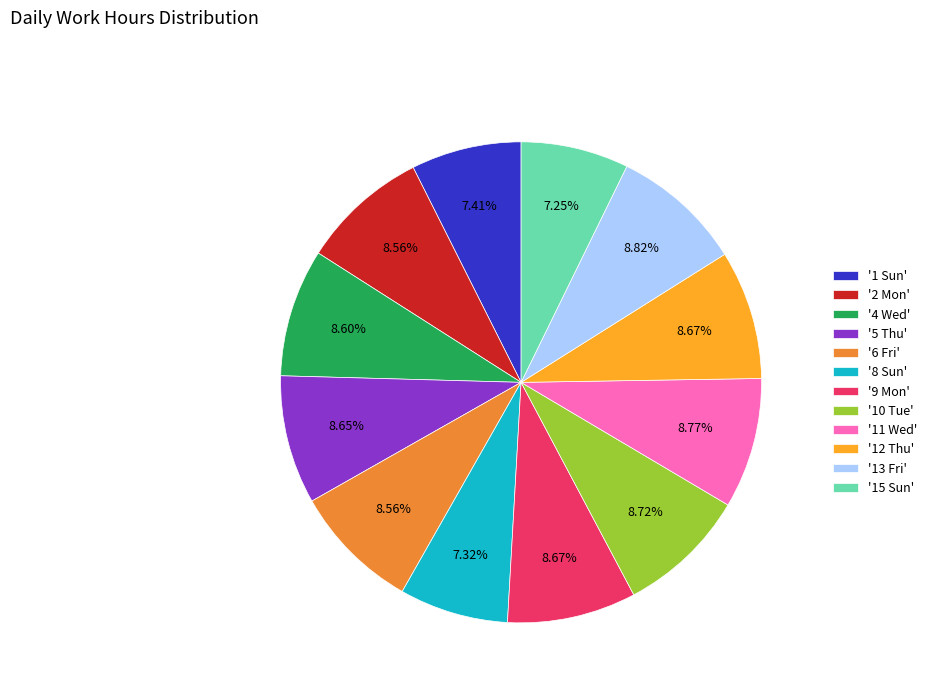

Is the sum of '4 Wed' and '8 Sun' greater than half?

No